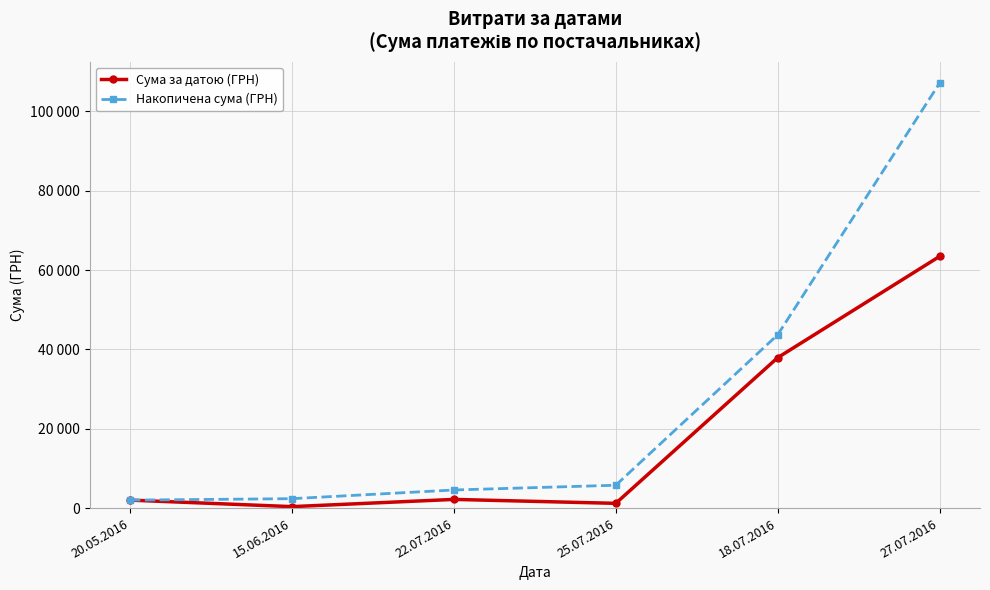

What are all the series names shown in the legend?

Сума за датою (ГРН), Накопичена сума (ГРН)